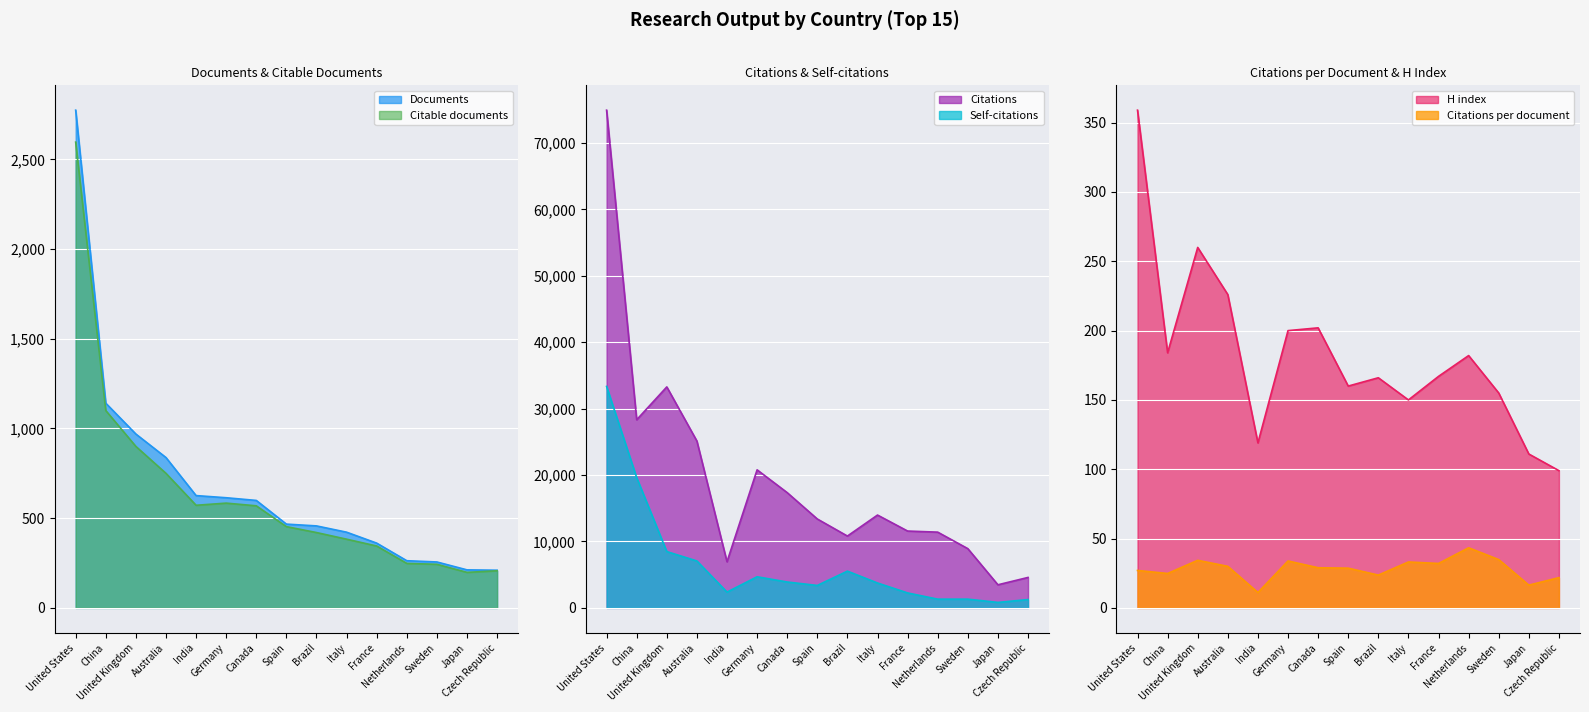

What is the total value across all series at Germany?

26908.9